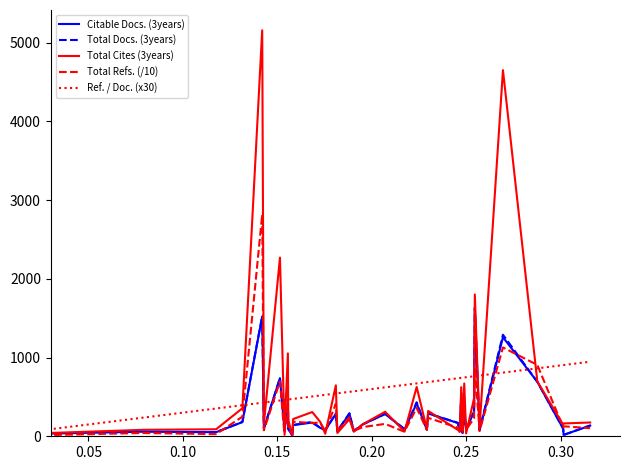

What is the maximum value shown in the chart?

5157.0